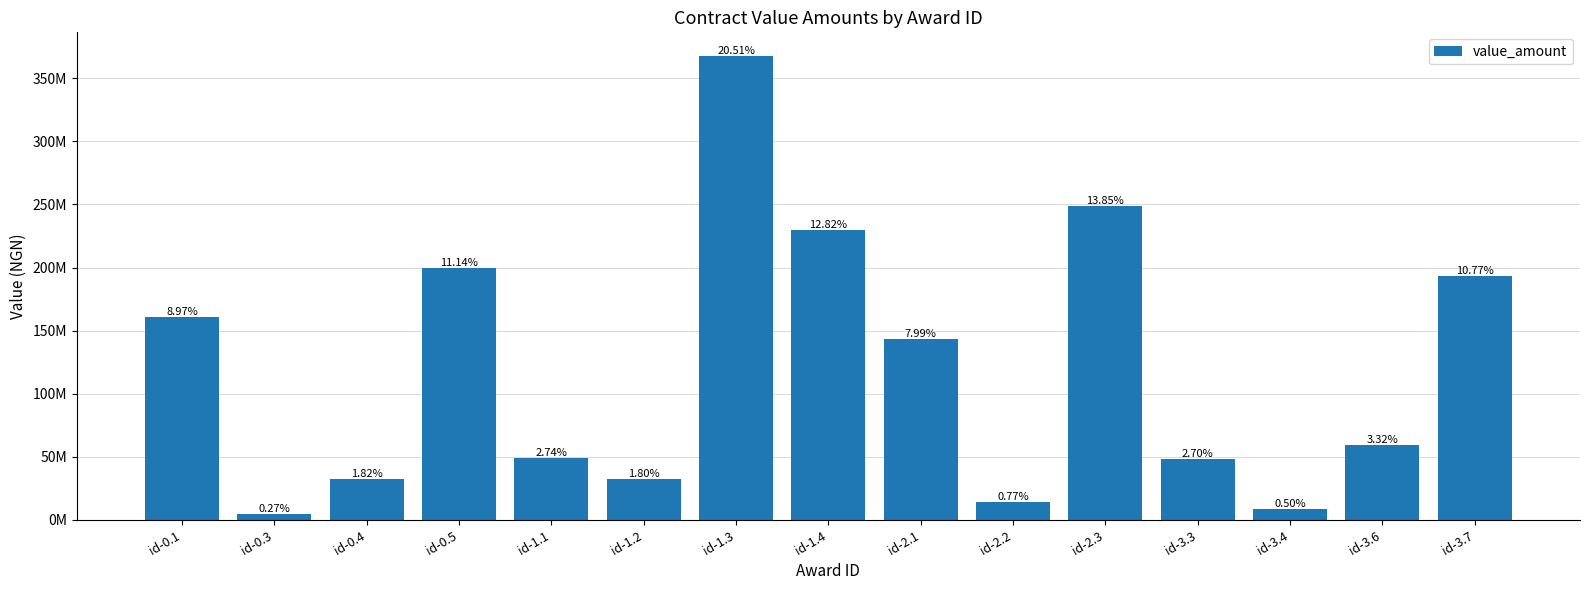

The value at id-3.6 is 59587500.0. True or false?

True